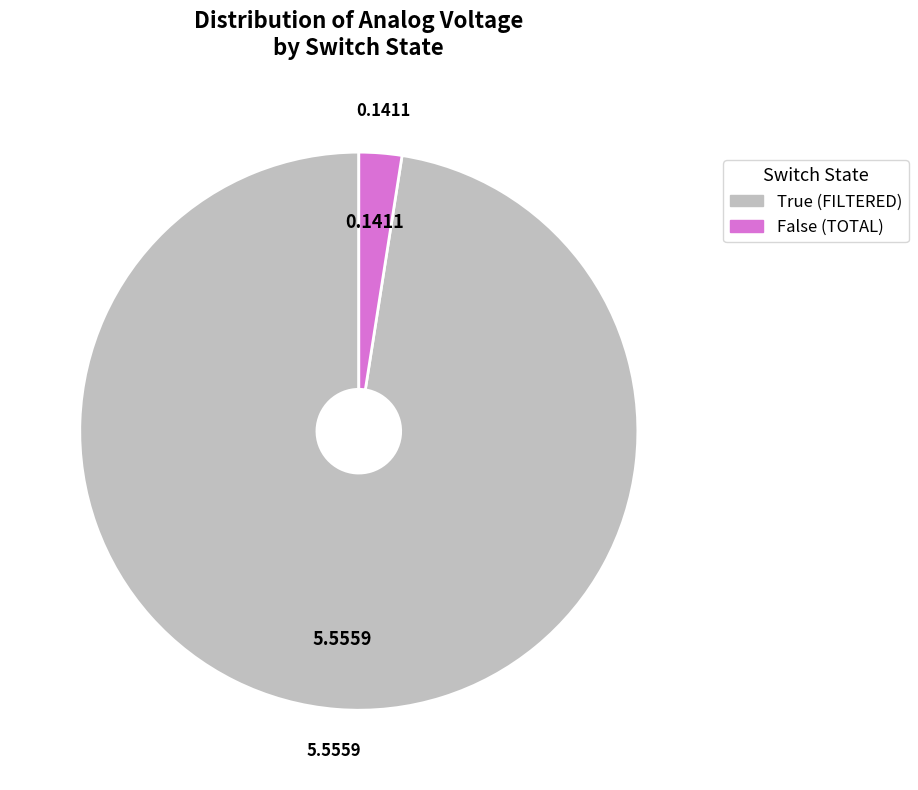

Does any single category account for the majority?

Yes